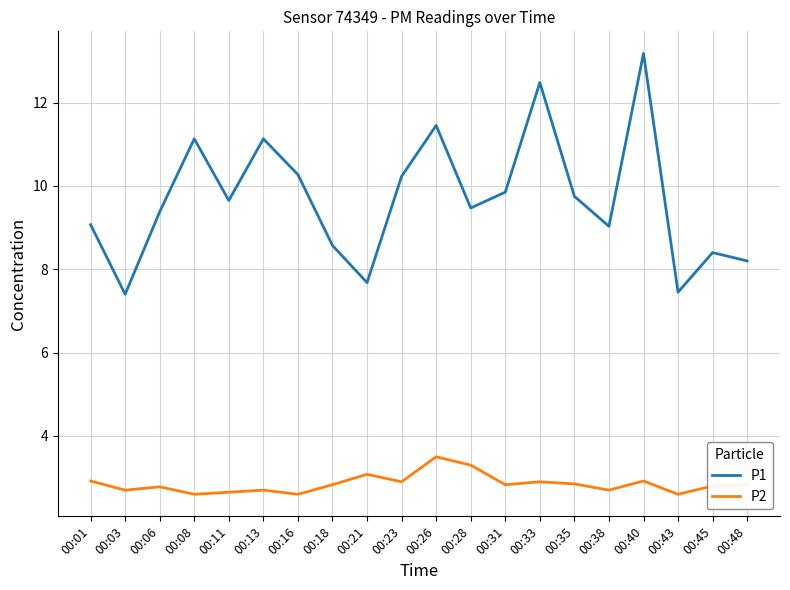

True or false: P1 and P2 cross at least once.

False